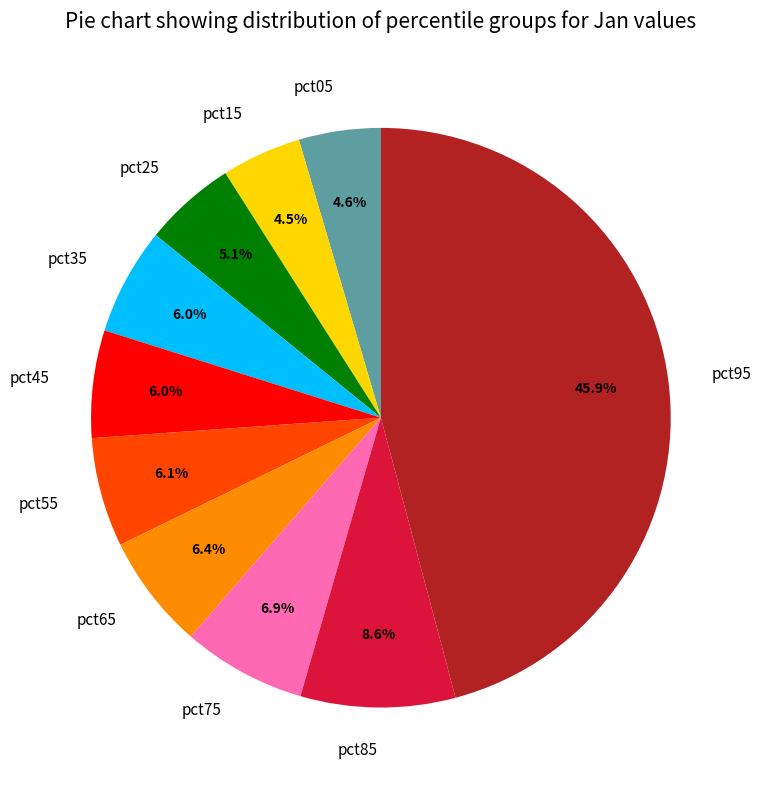

Which slice is the largest?

pct95